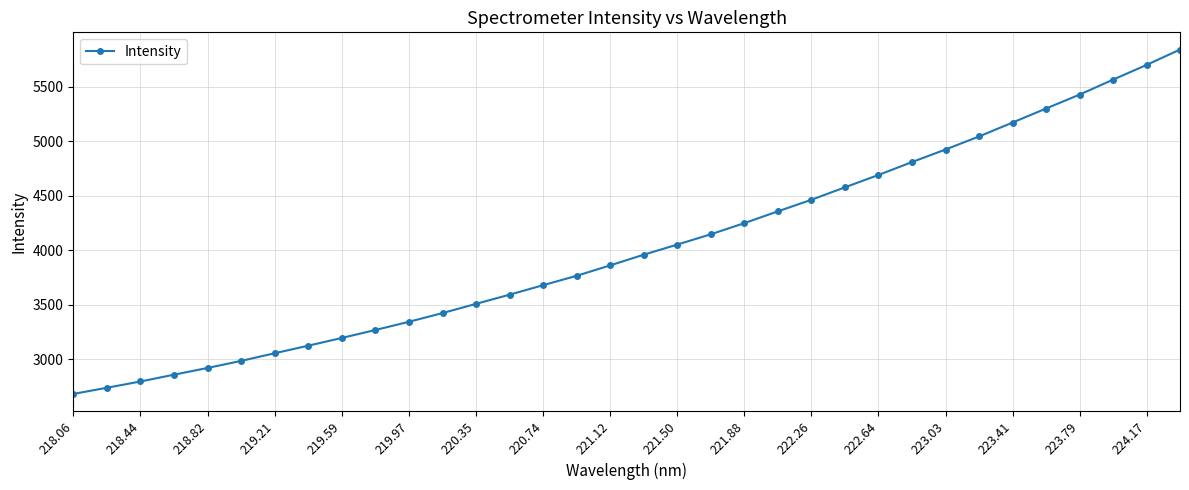

What is the difference between the second highest and minimum values?

3014.4